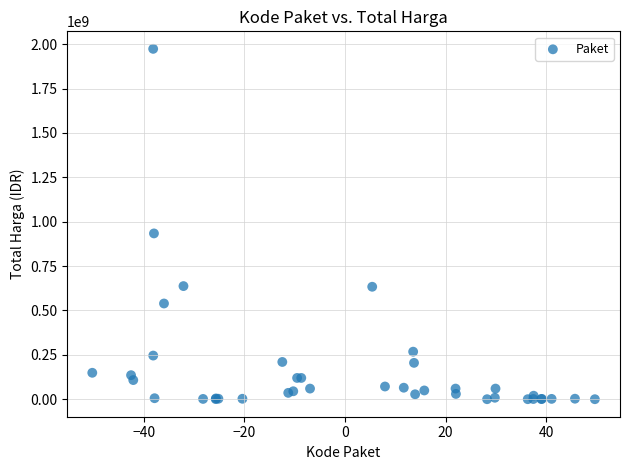

What Y value in the scatter plot is closest to 987100000?

934200000